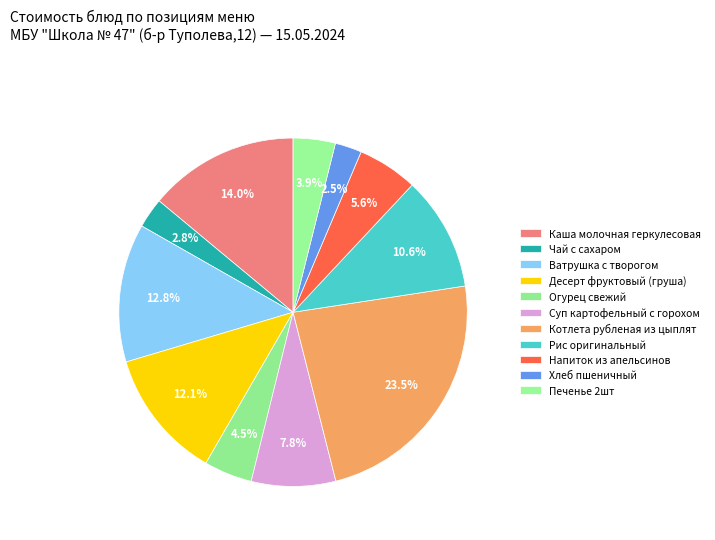

What percentage is the Напиток из апельсинов slice, to the nearest percent?

6%